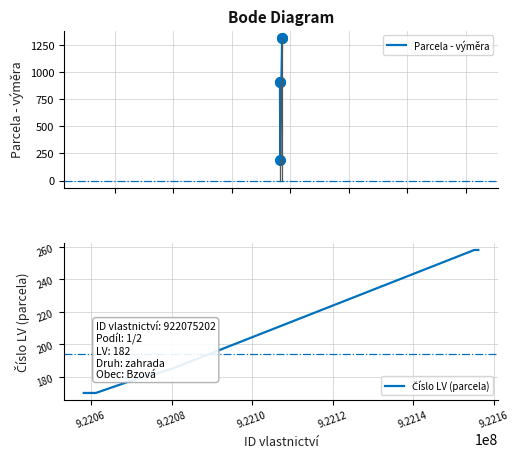

Does the chart have visible grid lines?

Yes